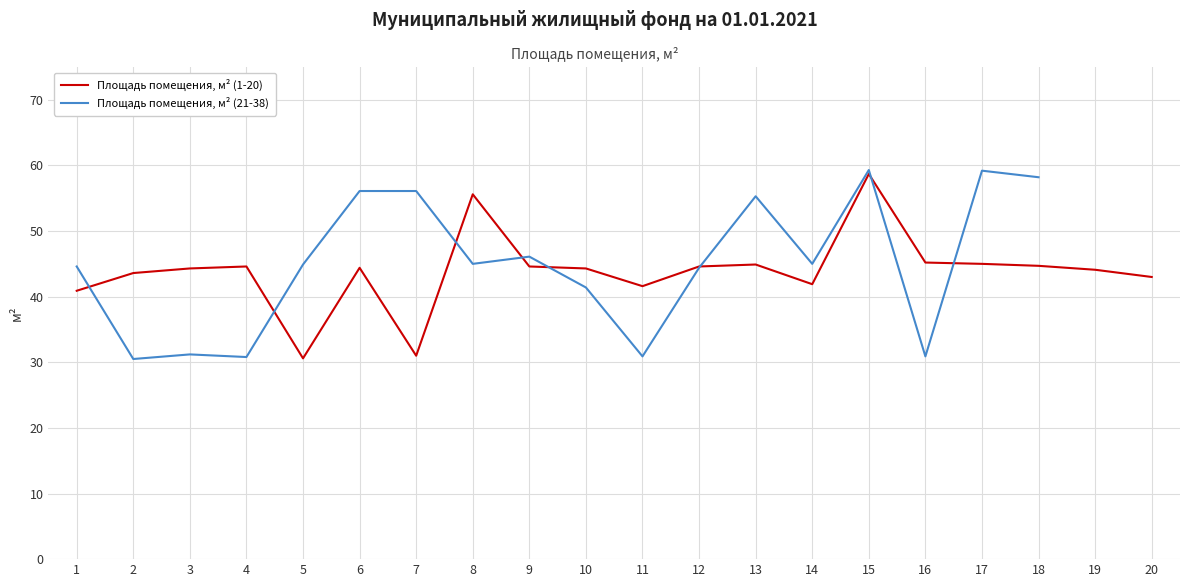

What is the sum of all values?

877.6